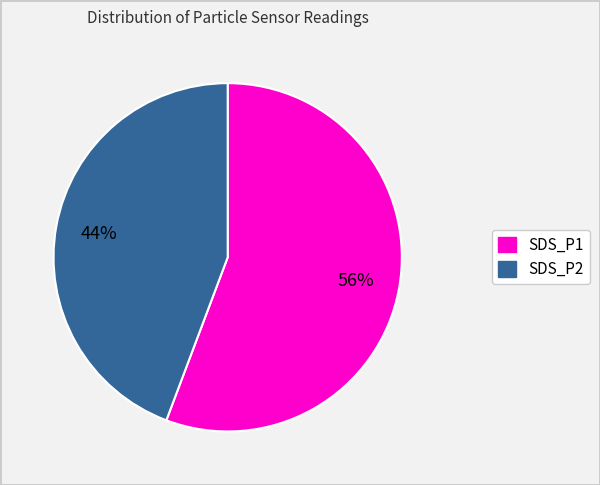

Which slice is the largest?

SDS_P1